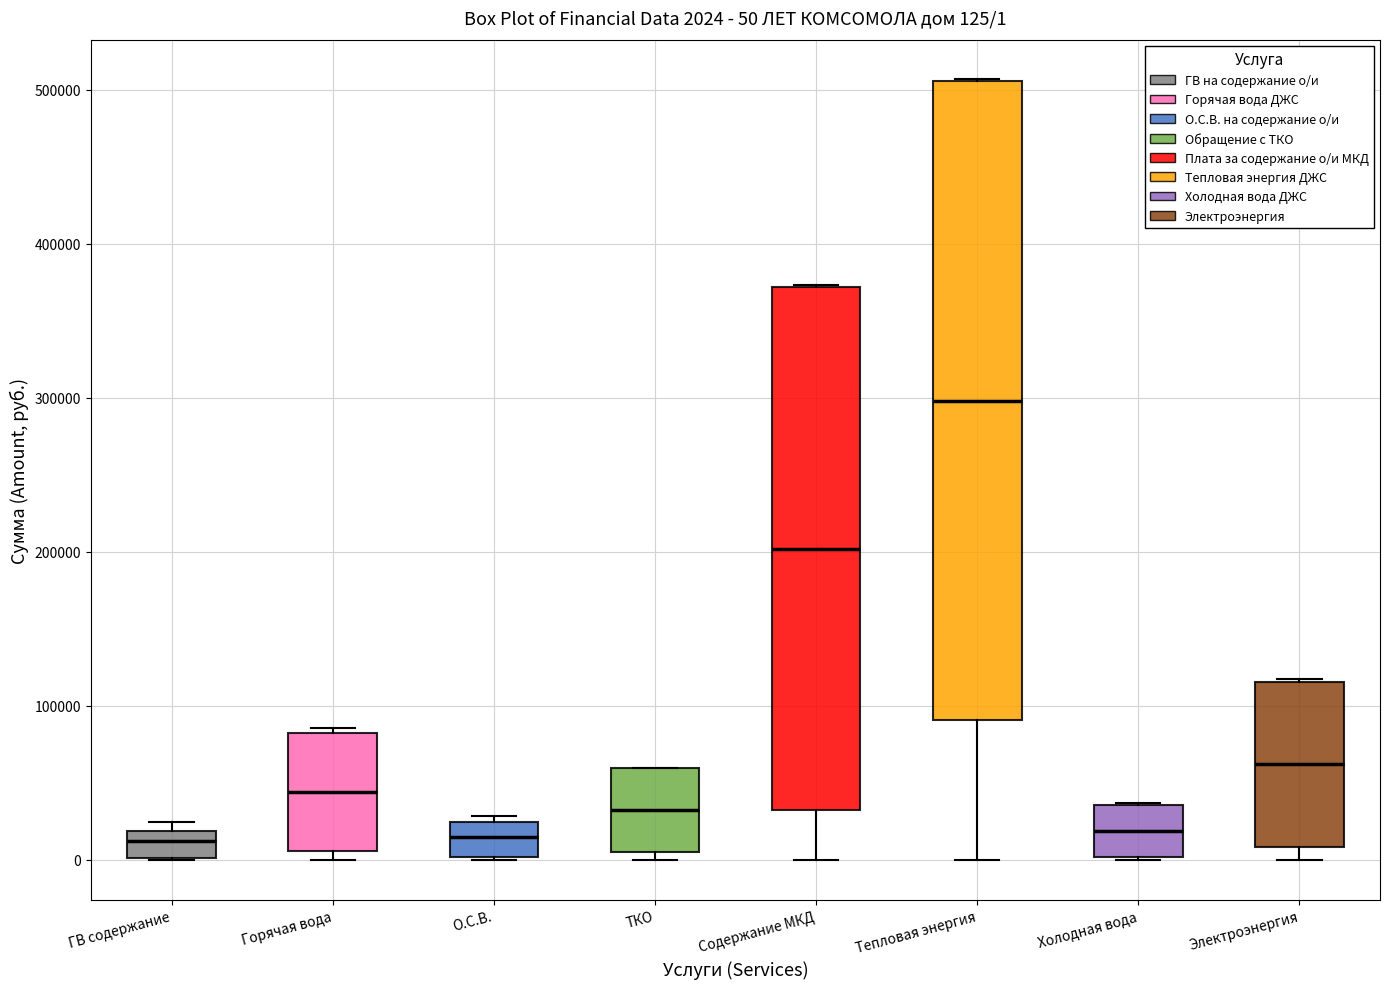

Comparing the boxes themselves (not the whiskers), which one is the tallest?

Тепловая энергия